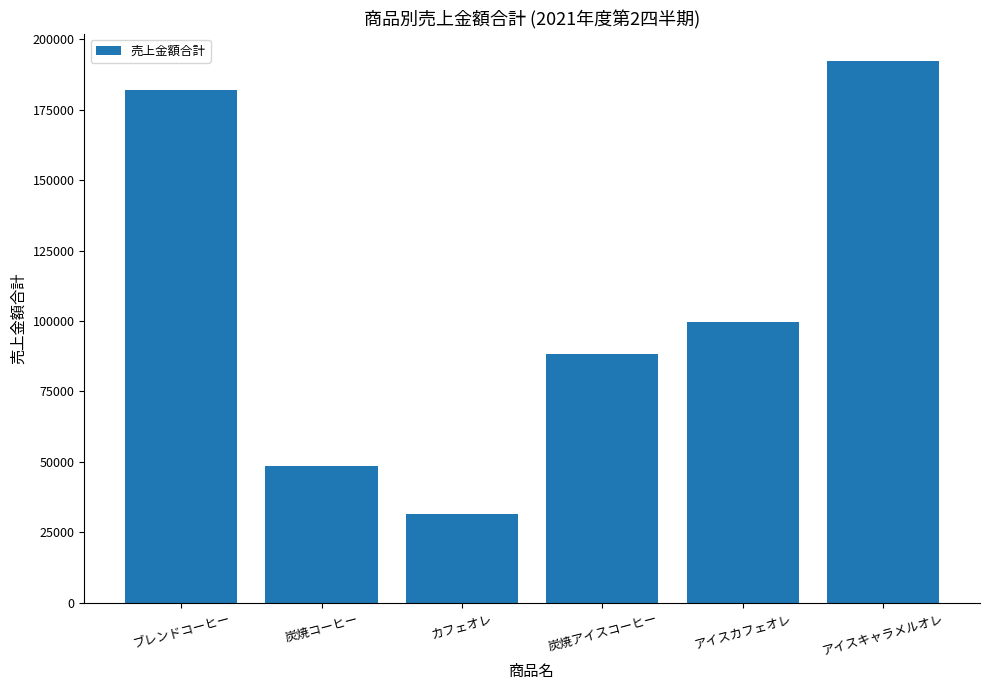

Read the value at アイスキャラメルオレ, to the nearest 100.

192400